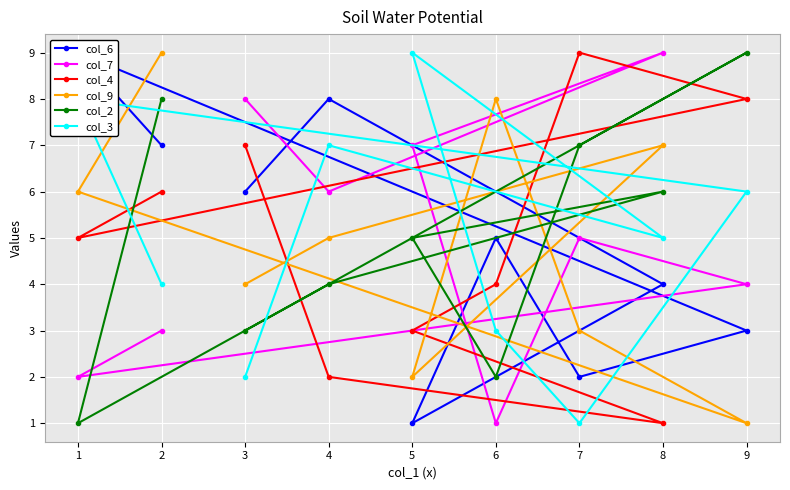

Is the value of col_9 at 9 greater than the value of col_4 at 9?

No